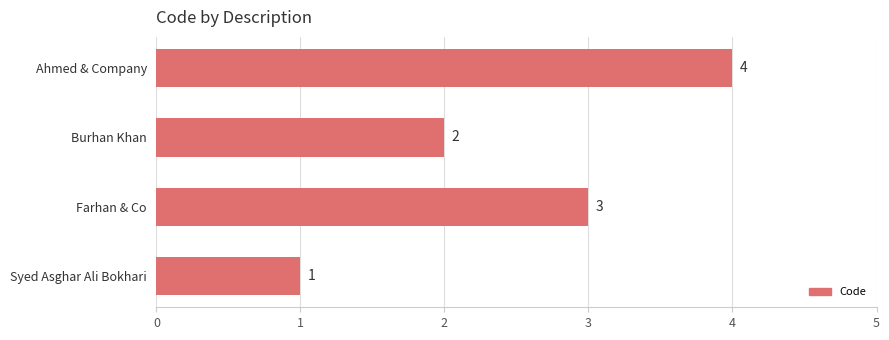

At which label is the value closest to 2?

Burhan Khan